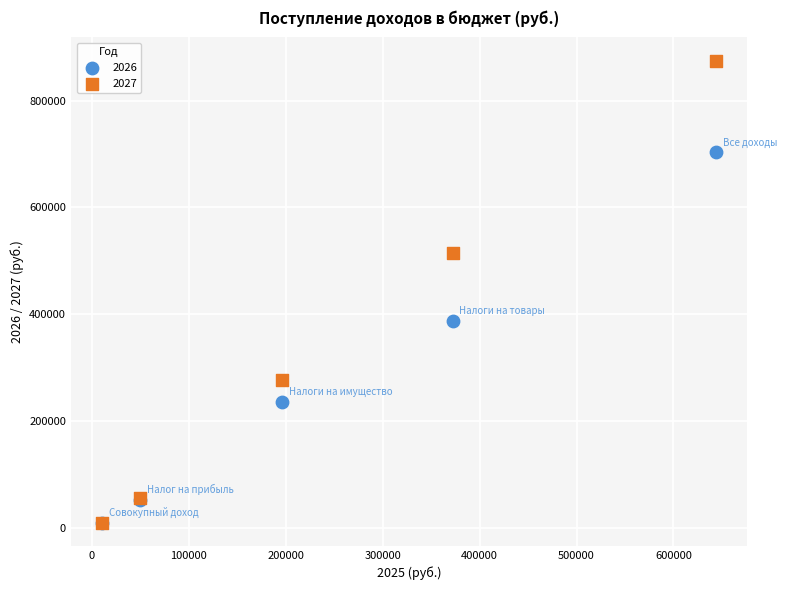

What are all the series names shown in the legend?

2026, 2027